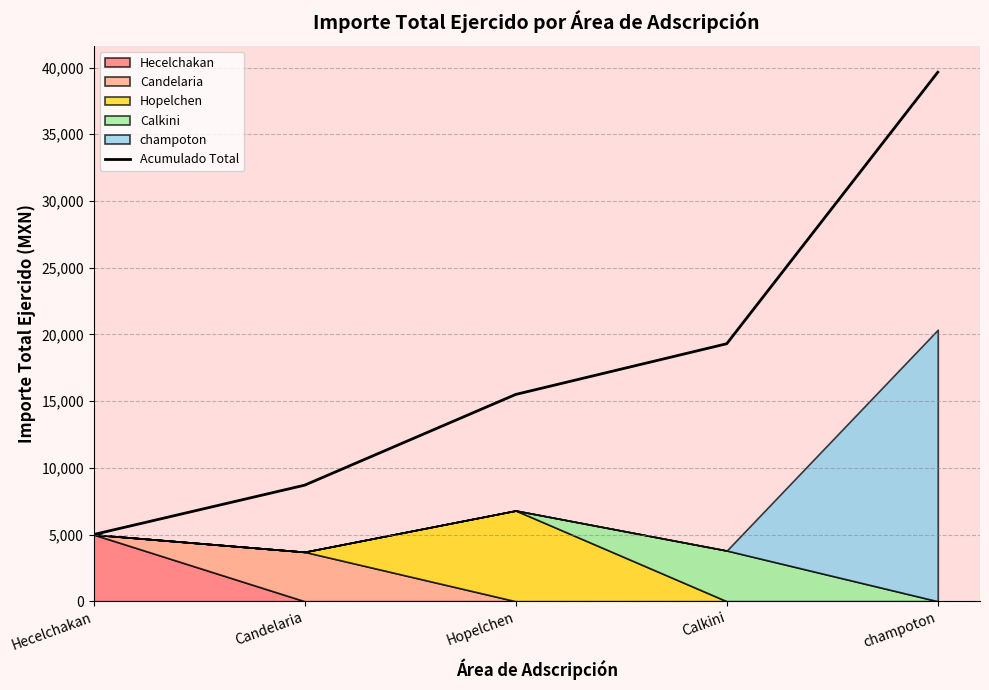

What is the label of the 3rd point from the right?

Hopelchen